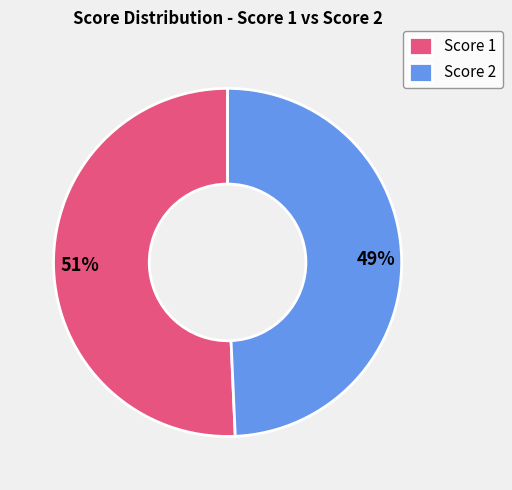

Is there any slice that represents more than half of the pie?

Yes